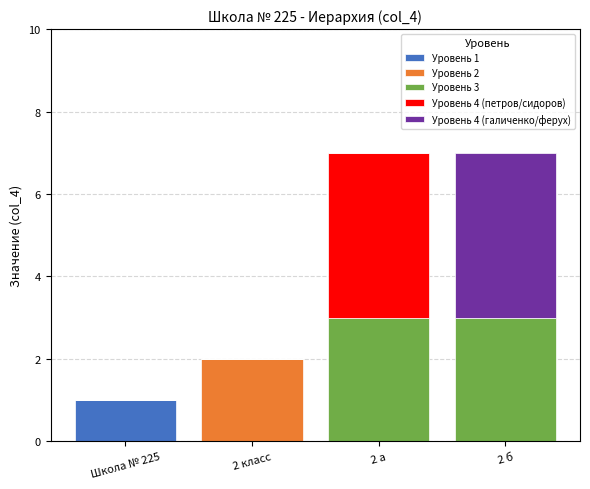

What is the difference between the Уровень 1 values at 2 класс and Школа № 225?

1